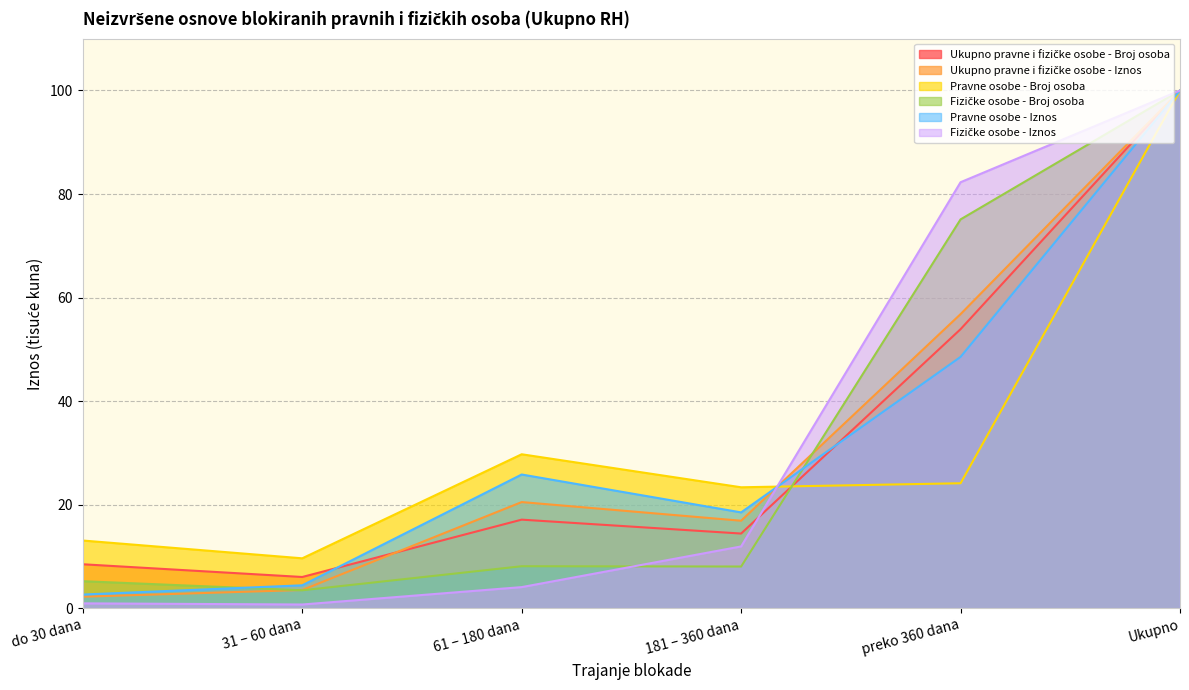

Where do Ukupno pravne i fizičke osobe - Iznos and Fizičke osobe - Broj osoba first cross each other?

do 30 dana and 31 – 60 dana